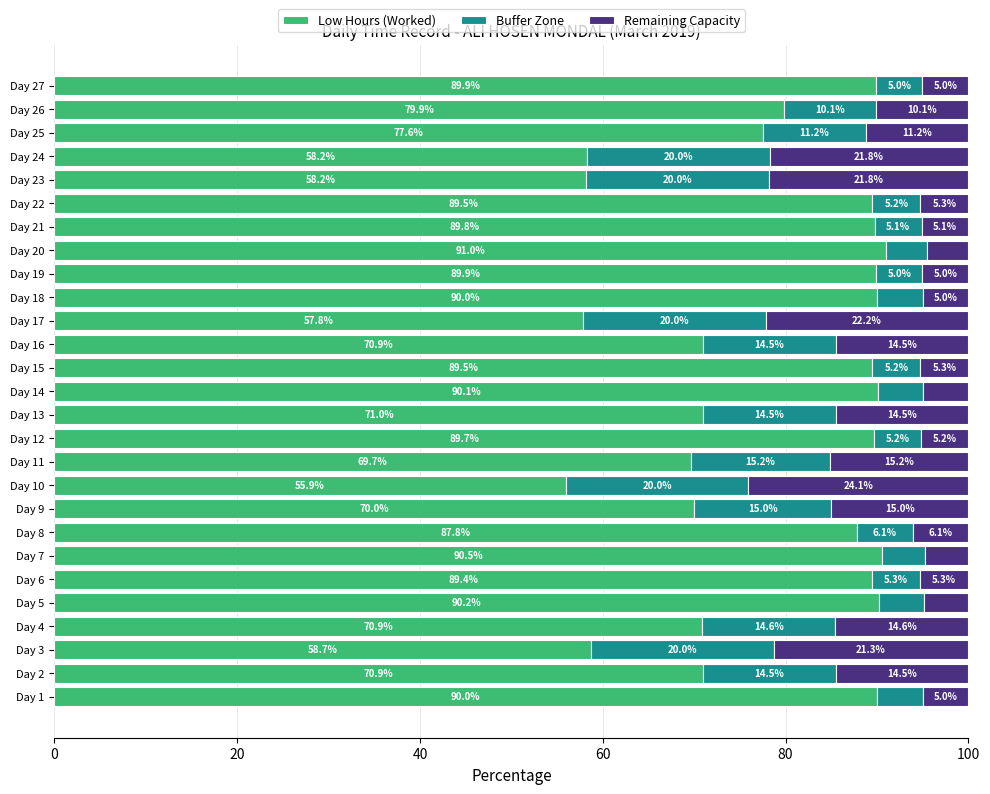

What is the difference between the second highest and minimum values in the Low Hours (Worked) series?

34.6